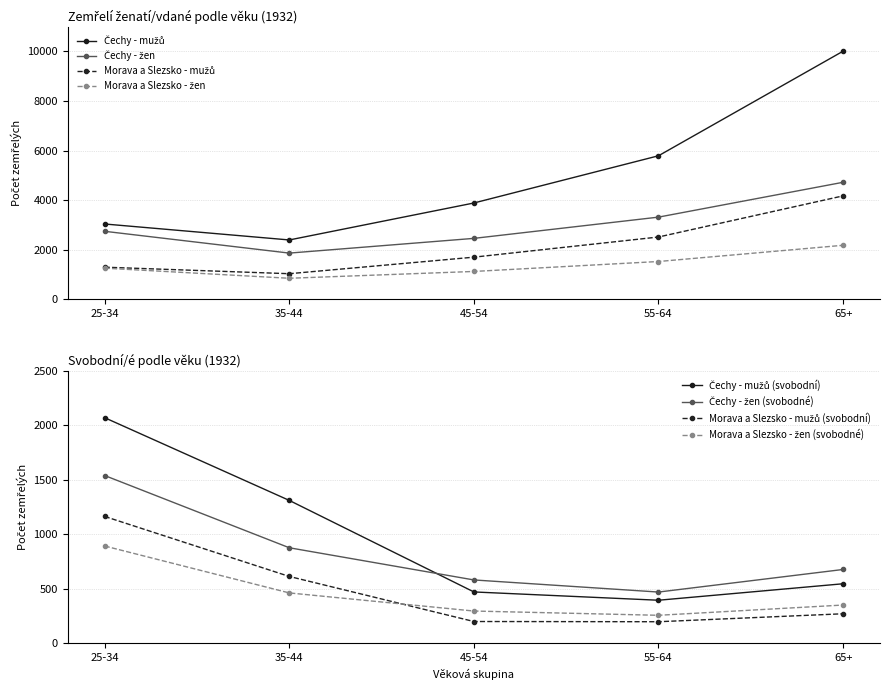

What is the maximum value shown in the chart?

10012